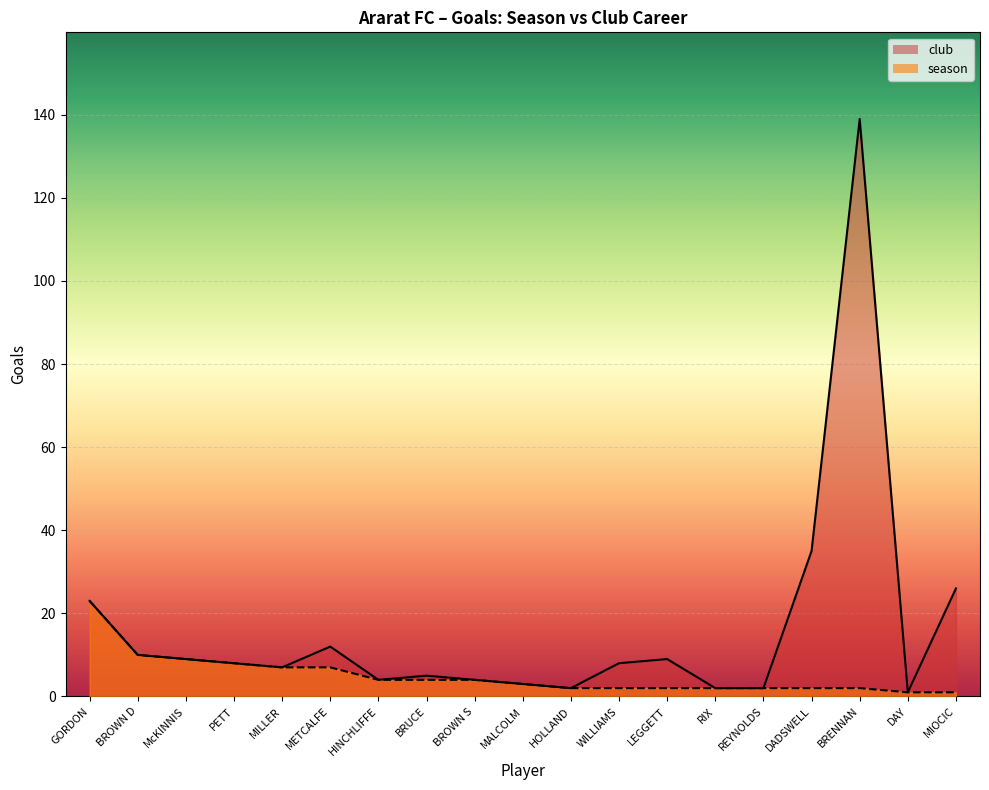

Reading left to right, transcribe all the data shown in this chart.

club: GORDON=23	BROWN D=10	McKINNIS=9	PETT=8	MILLER=7	METCALFE=12	HINCHLIFFE=4	BRUCE=5	BROWN S=4	MALCOLM=3	HOLLAND=2	WILLIAMS=8	LEGGETT=9	RIX=2	REYNOLDS=2	DADSWELL=35	BRENNAN=139	DAY=1	MIOCIC=26
season: GORDON=23	BROWN D=10	McKINNIS=9	PETT=8	MILLER=7	METCALFE=7	HINCHLIFFE=4	BRUCE=4	BROWN S=4	MALCOLM=3	HOLLAND=2	WILLIAMS=2	LEGGETT=2	RIX=2	REYNOLDS=2	DADSWELL=2	BRENNAN=2	DAY=1	MIOCIC=1